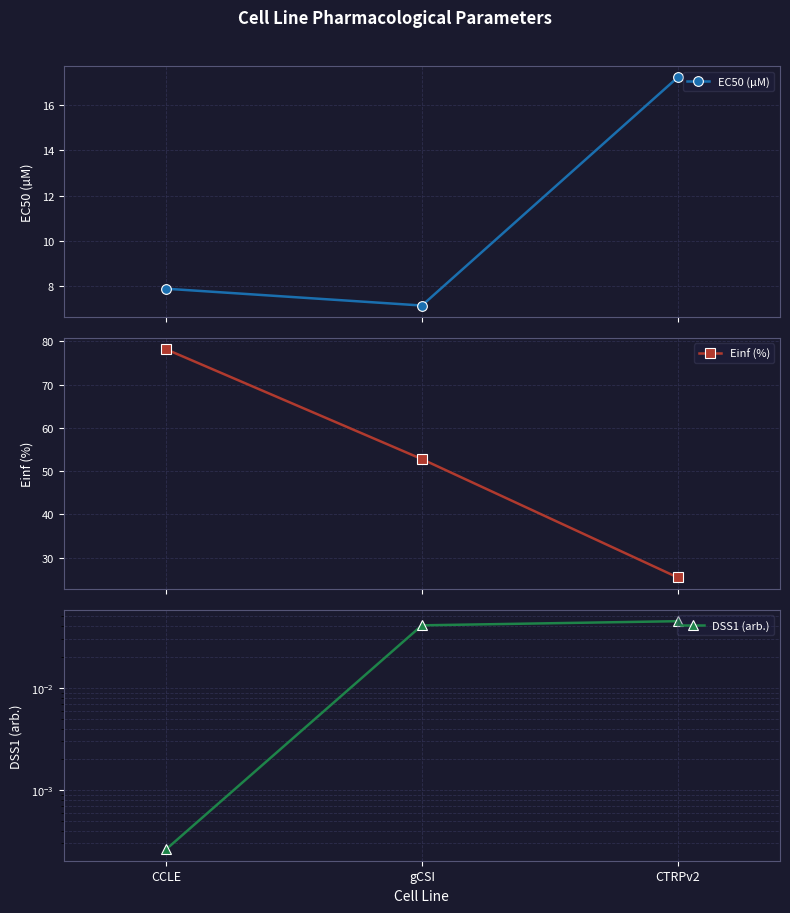

How many lines are shown in the chart?

3